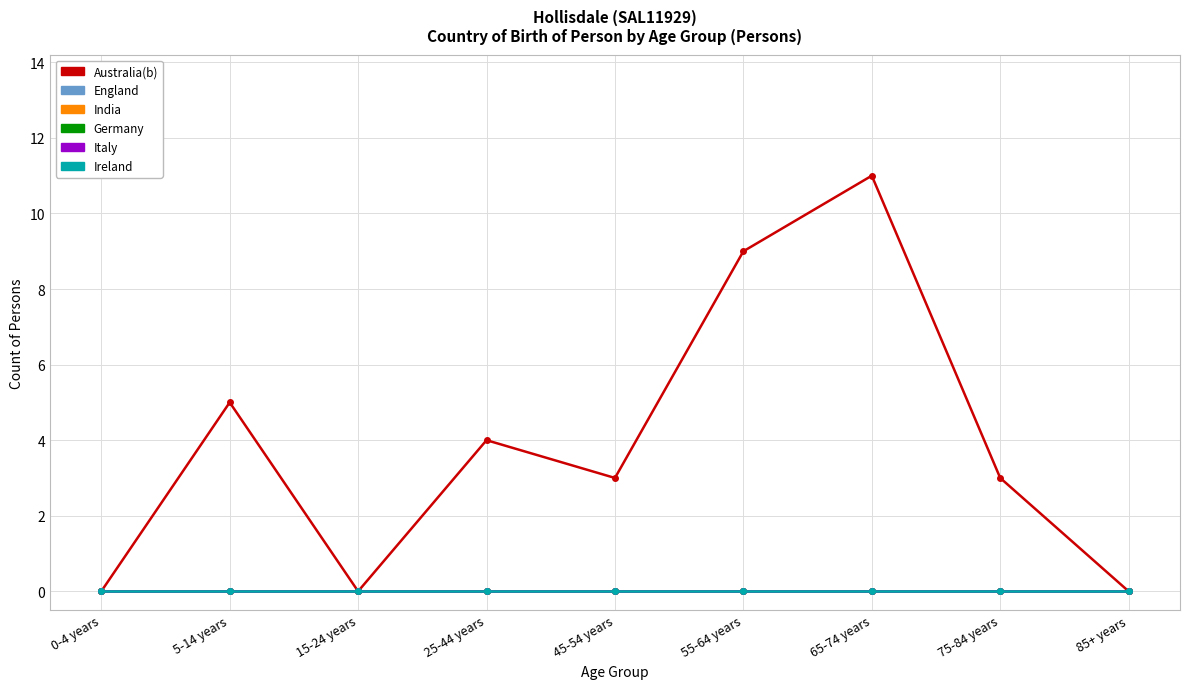

Which series has the largest range (max minus min)?

Australia(b)